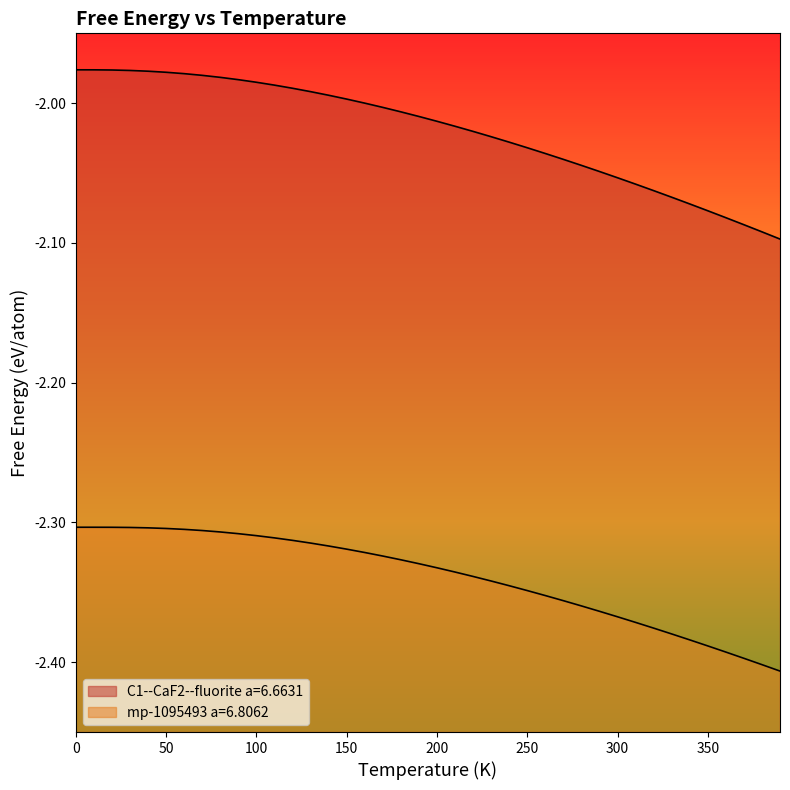

Reading left to right, extract all data points from this chart.

C1--CaF2--fluorite a=6.6631: -2.0	-2.0	-2.0	-2.0	-2.0	-2.0	-2.0	-2.0	-2.0	-2.0	-2.0	-2.0	-2.0	-2.0	-2.0	-2.0	-2.0	-2.0	-2.0	-2.0	-2.0	-2.0	-2.0	-2.0	-2.0	-2.0	-2.0	-2.0	-2.0	-2.0	-2.1	-2.1	-2.1	-2.1	-2.1	-2.1	-2.1	-2.1	-2.1	-2.1
mp-1095493 a=6.8062: -2.3	-2.3	-2.3	-2.3	-2.3	-2.3	-2.3	-2.3	-2.3	-2.3	-2.3	-2.3	-2.3	-2.3	-2.3	-2.3	-2.3	-2.3	-2.3	-2.3	-2.3	-2.3	-2.3	-2.3	-2.3	-2.3	-2.4	-2.4	-2.4	-2.4	-2.4	-2.4	-2.4	-2.4	-2.4	-2.4	-2.4	-2.4	-2.4	-2.4